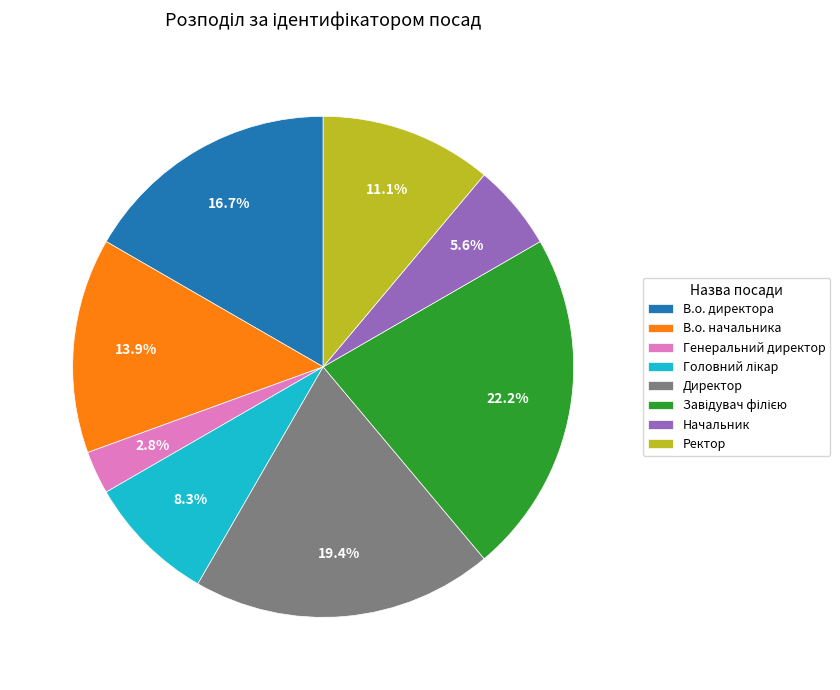

Is there any slice that represents more than half of the pie?

No